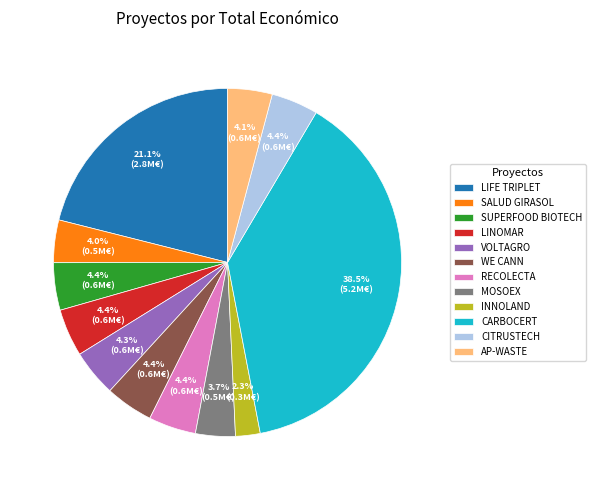

To the nearest percent, what percentage of the pie is WE CANN?

4%